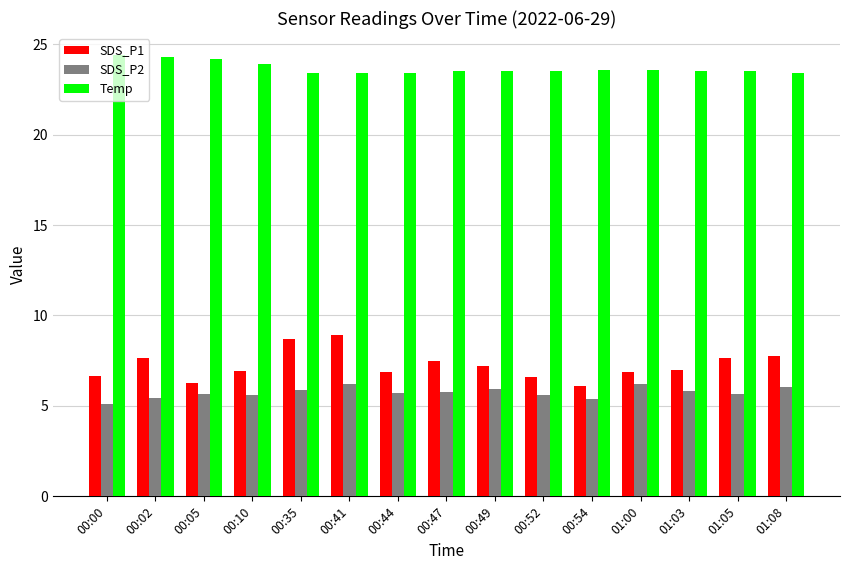

Rank the series by their maximum value, from highest to lowest.

Temp, SDS_P1, SDS_P2